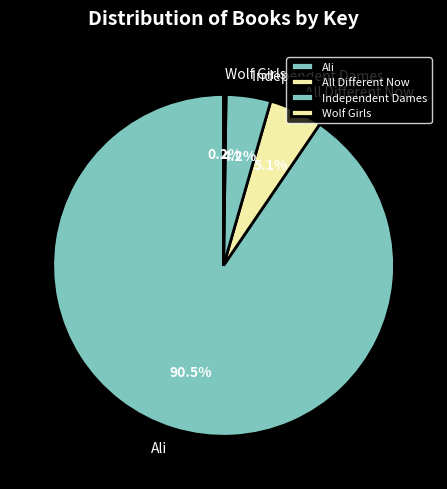

To the nearest percent, what is the difference between the All Different Now and Ali slice percentages?

85%